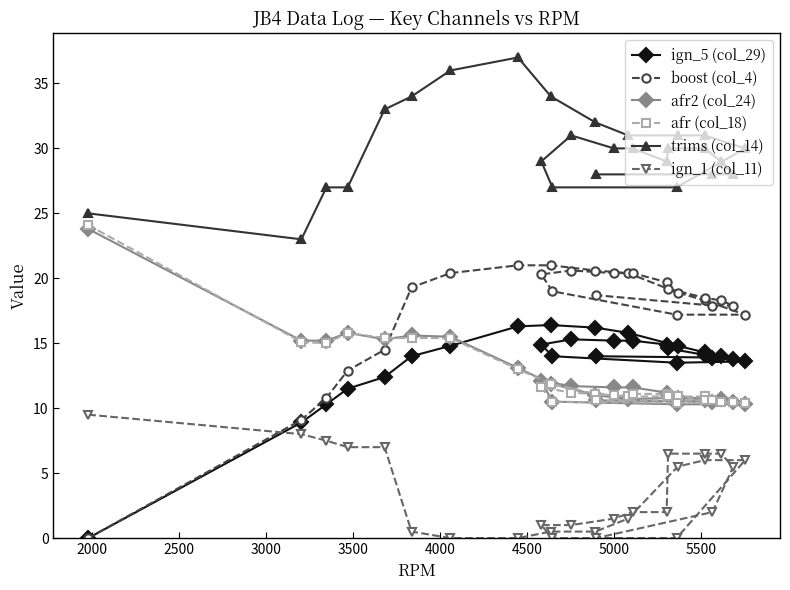

What is the value of the ign_5 (col_29) point at the 26th from the left?

13.8